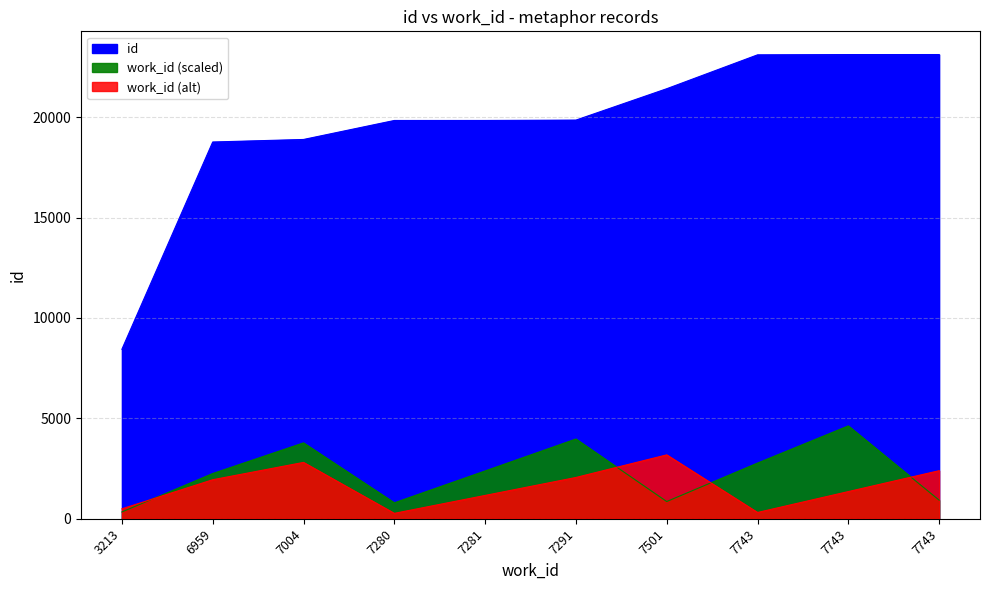

True or false: the data shows 19855 at 7291.

True